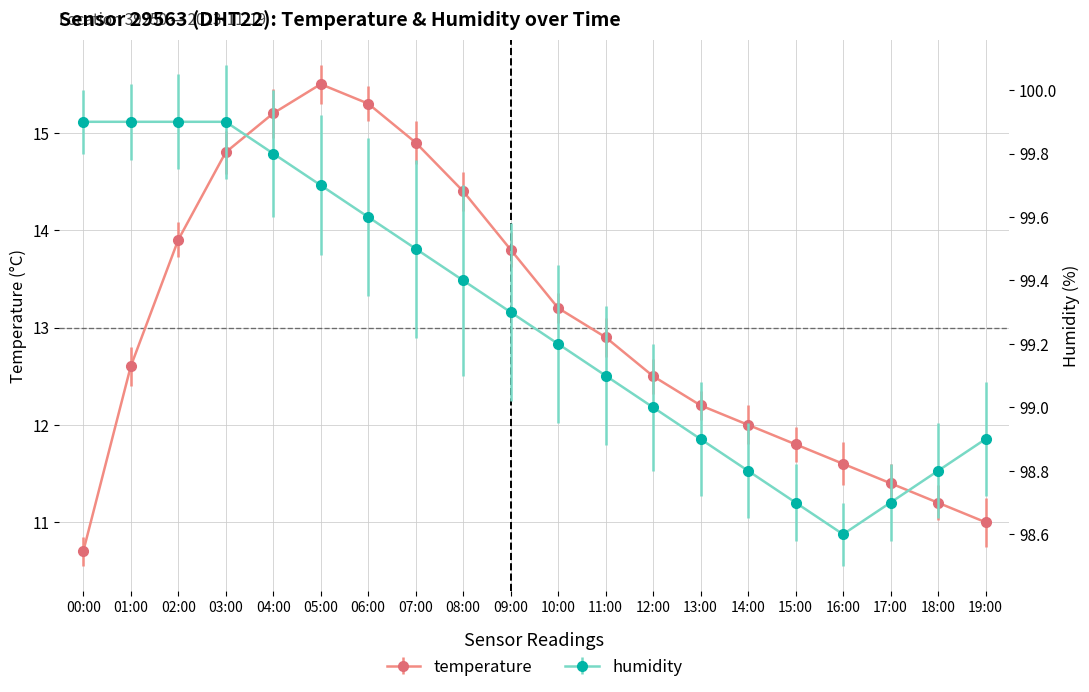

What position from the right is 06:00?

14